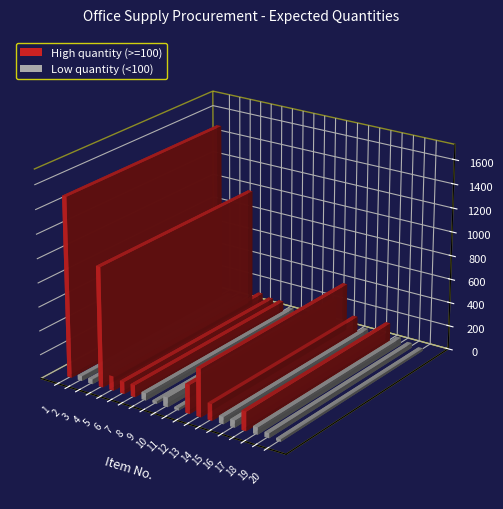

The Expected quantity series shows 1000 at 4. True or false?

True